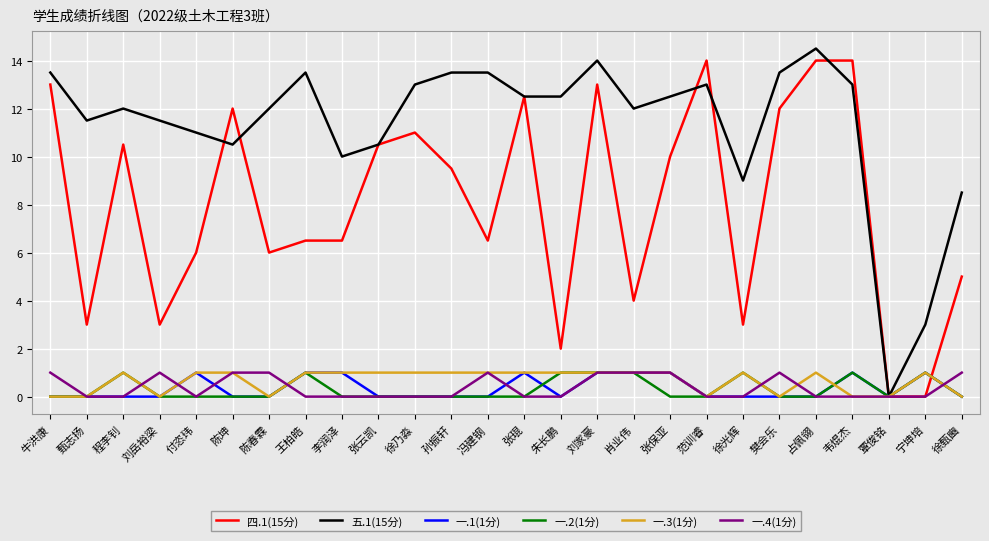

The value of 四.1(15分) at 刘岳裕梁 is 3.0. True or false?

True